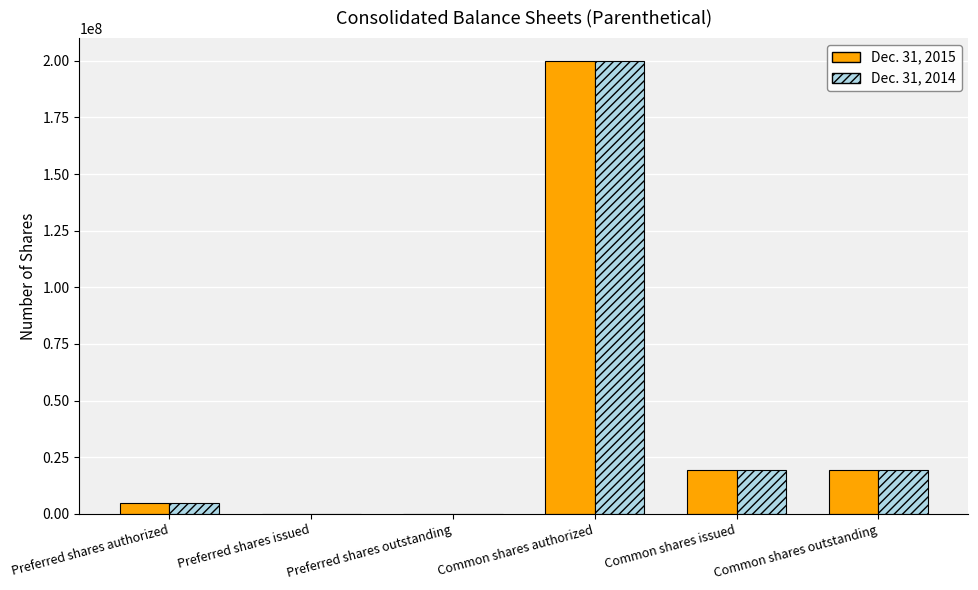

What is the greatest value displayed?

200000000